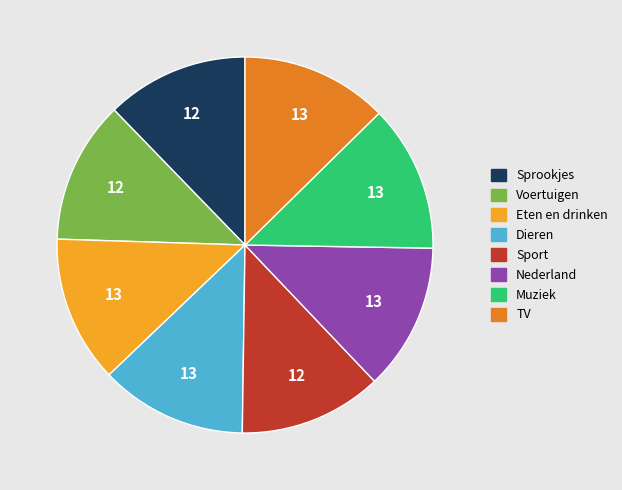

How many segments does this pie chart have?

8